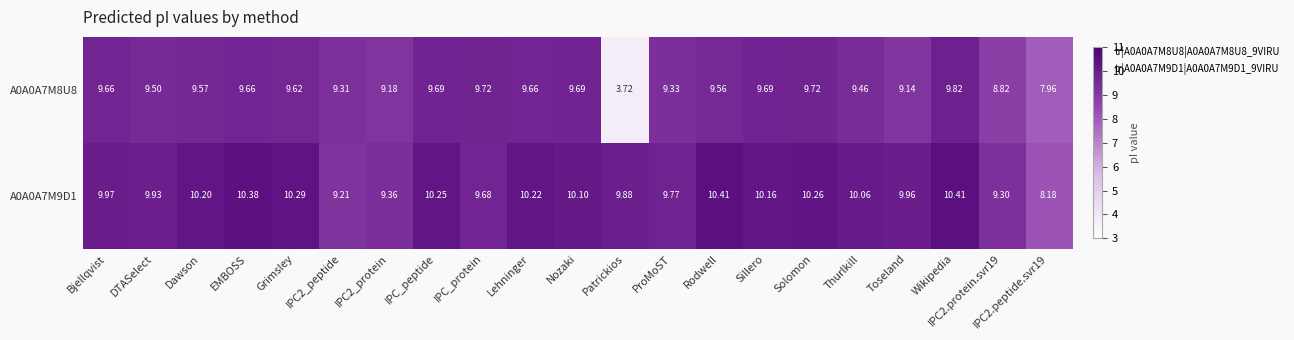

Where does the A0A0A7M8U8 series first go above 9?

Bjellqvist